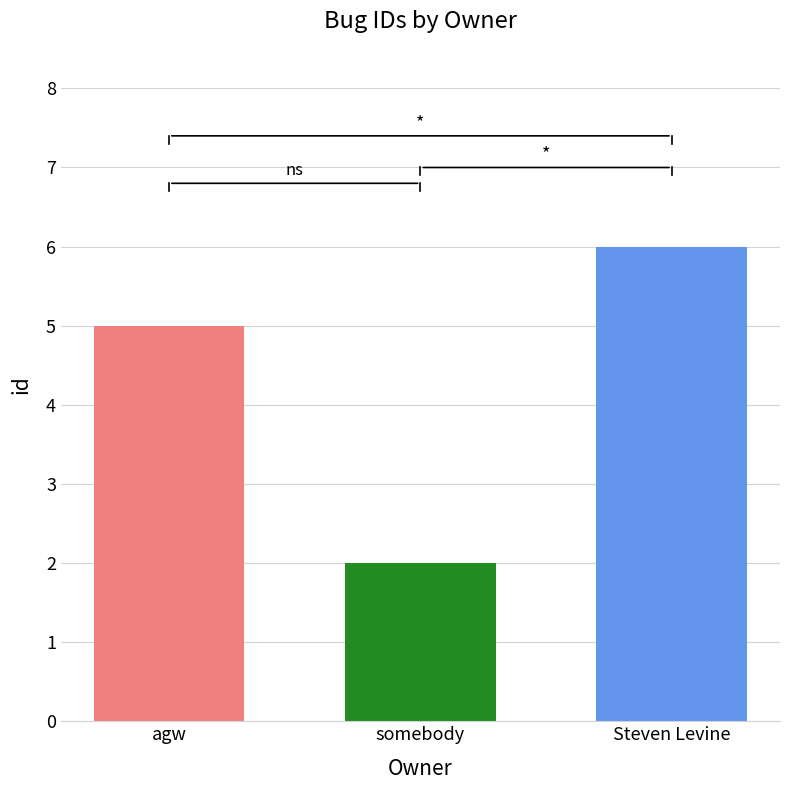

At which label is the value closest to 4?

agw